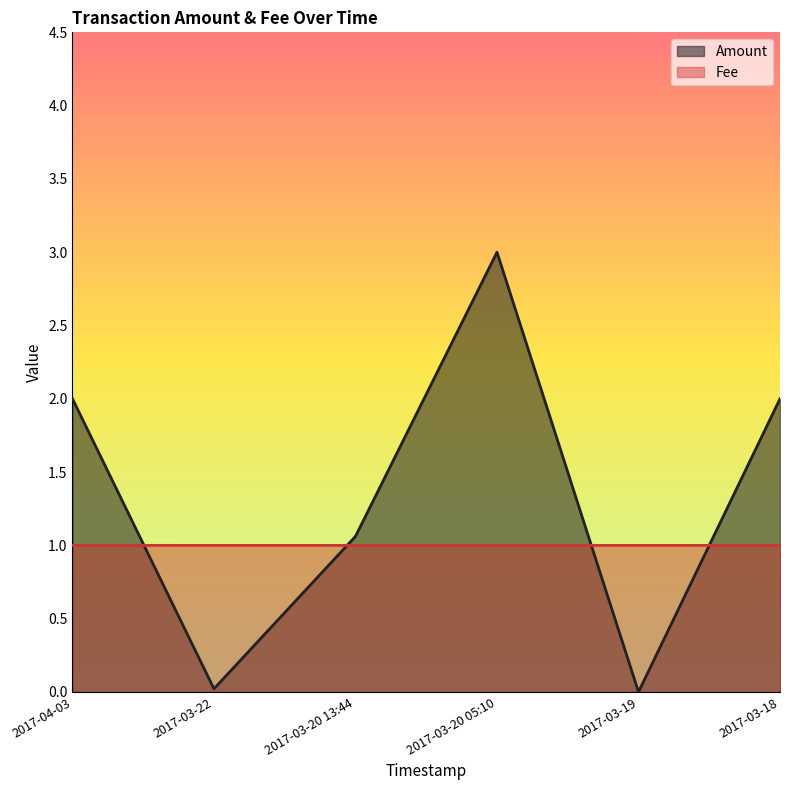

Which has a higher value, 2017-03-19 or 2017-03-22?

2017-03-22